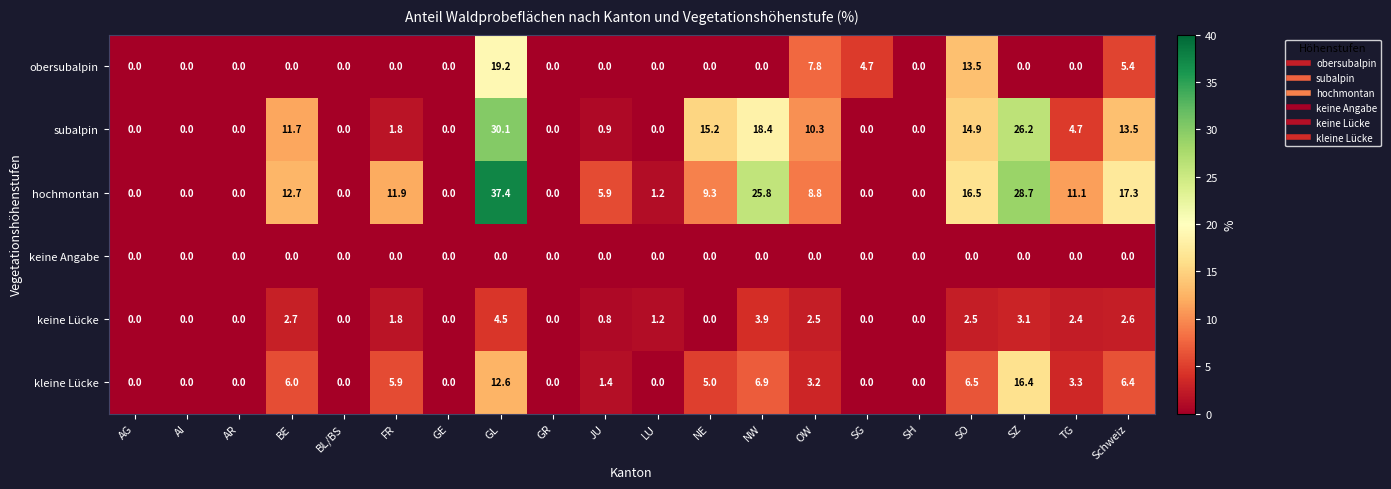

List the series in order of their peak value, highest first.

hochmontan, subalpin, obersubalpin, kleine Lücke, keine Lücke, keine Angabe